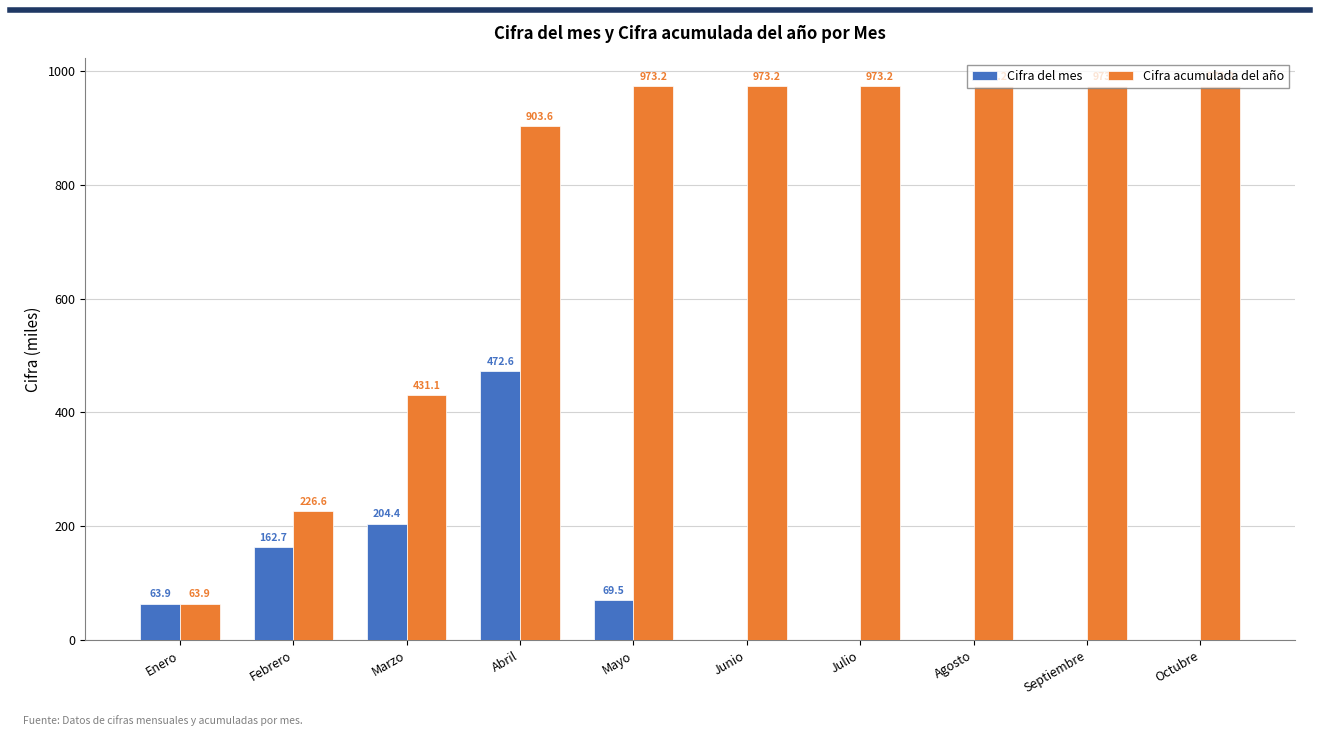

Are the bars grouped side by side (vs. stacked)?

Yes